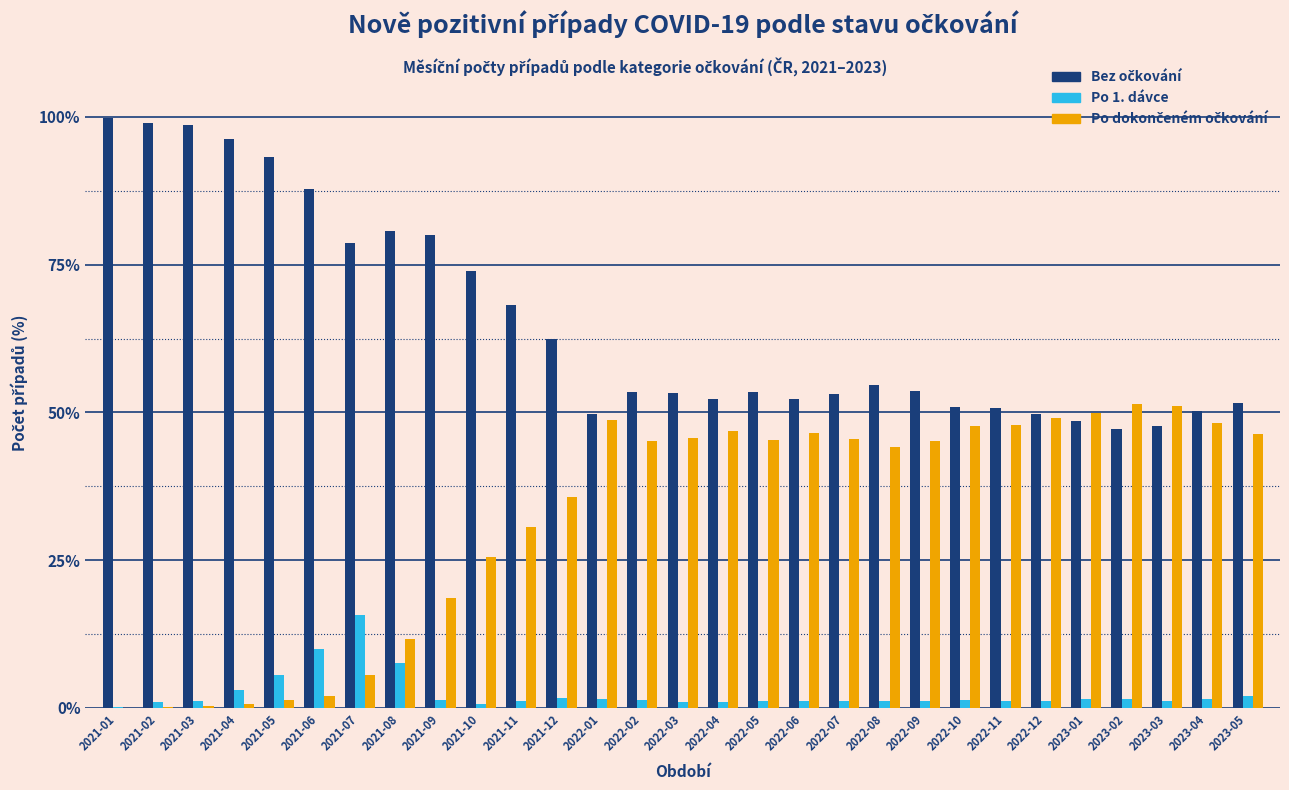

What is the greatest value displayed?

99.8